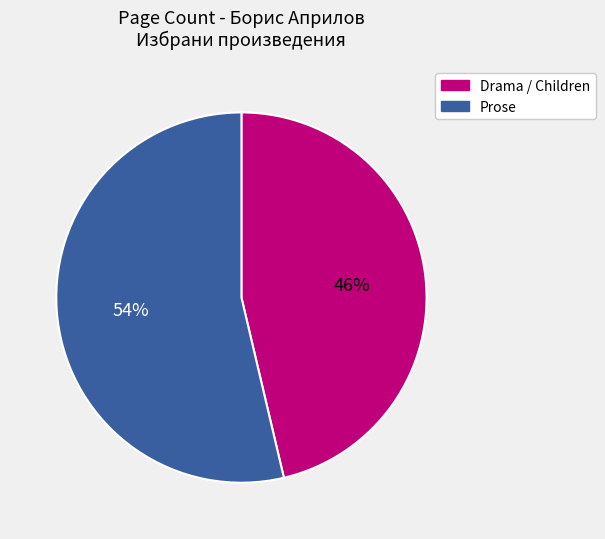

Which slice represents more than half of the pie?

Prose